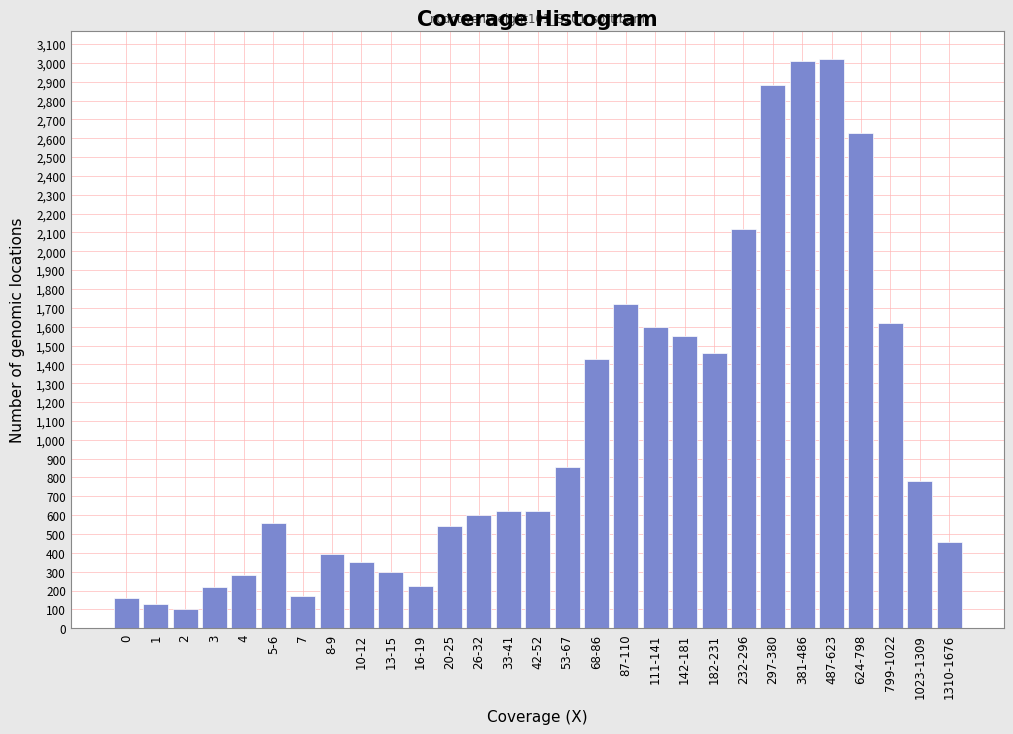

What is the ratio of the value at 5-6 to the value at 4?

2.0